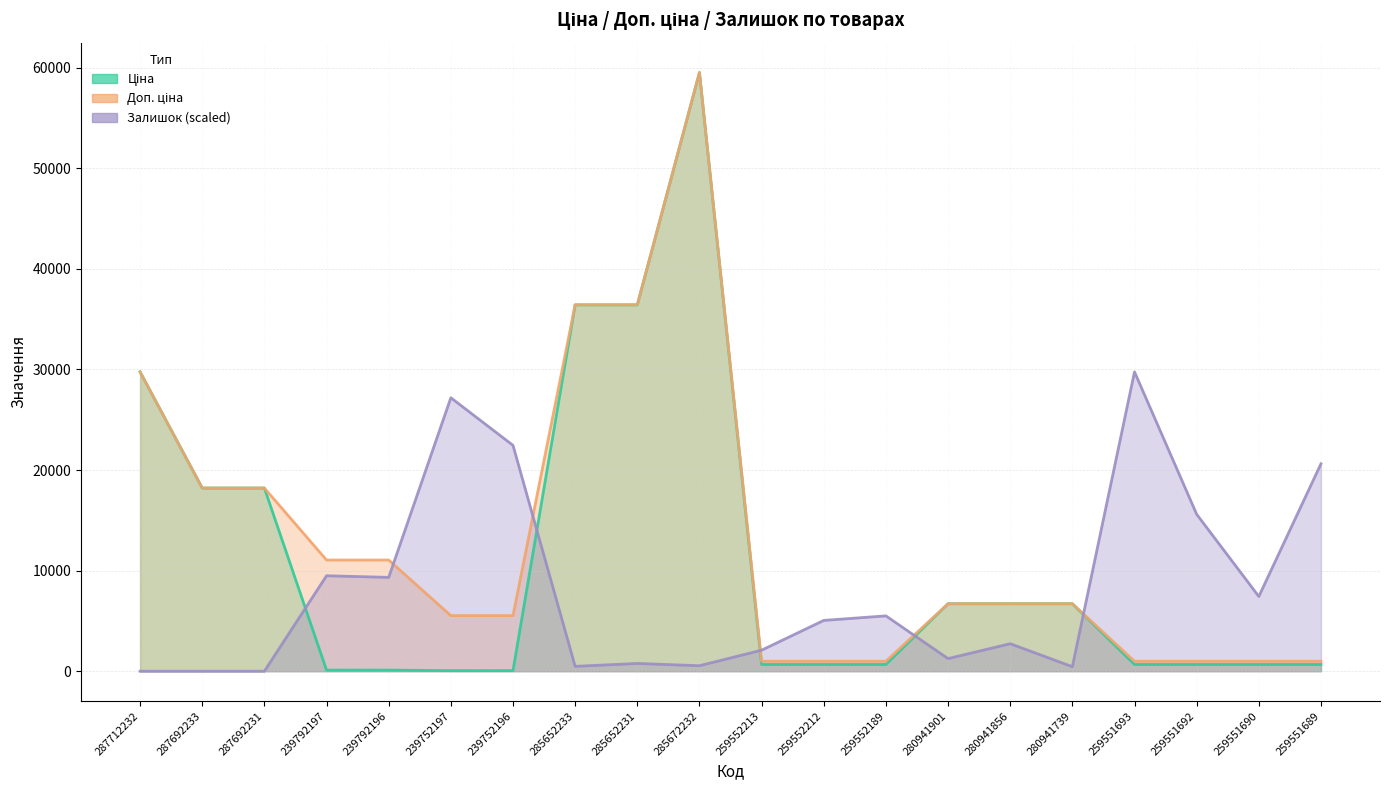

Reading left to right, transcribe all the data shown in this chart.

Ціна: 29761.5	18212.0	18212.0	110.5	110.5	55.3	55.3	36424.0	36424.0	59523.0	672.1	672.1	672.1	6710.2	6710.2	6710.2	672.1	672.1	672.1	672.1
Доп. ціна: 29761.5	18212.0	18212.0	11055.0	11055.0	5528.0	5528.0	36424.0	36424.0	59523.0	992.7	992.7	992.7	6710.2	6710.2	6710.2	992.7	992.7	992.7	992.7
Залишок: 0.0	0.0	0.0	9491.5	9330.6	27187.5	22457.9	482.6	772.2	547.0	2091.3	5051.4	5501.9	1254.8	2734.8	450.4	29761.5	15604.7	7432.3	20623.9